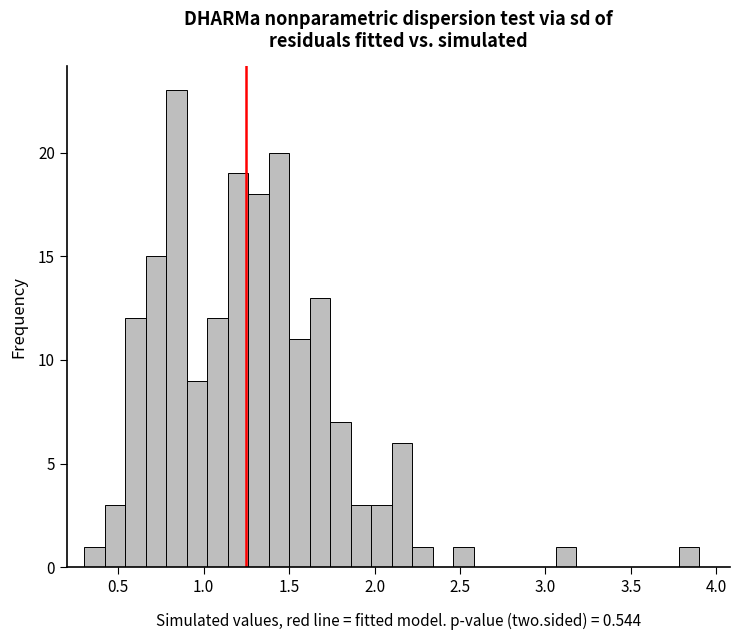

Read against the x-axis, roughly where is the centre of the tallest bar?

0.85